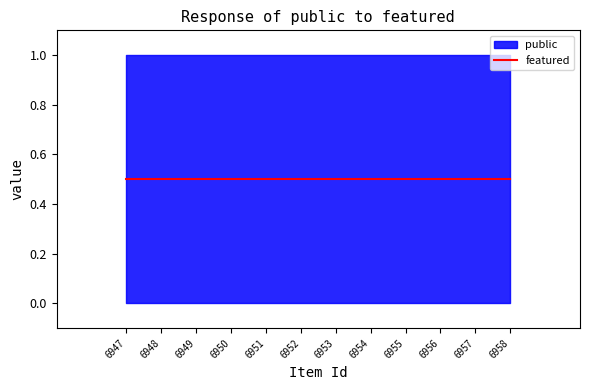

What are all the series names shown in the legend?

public, featured